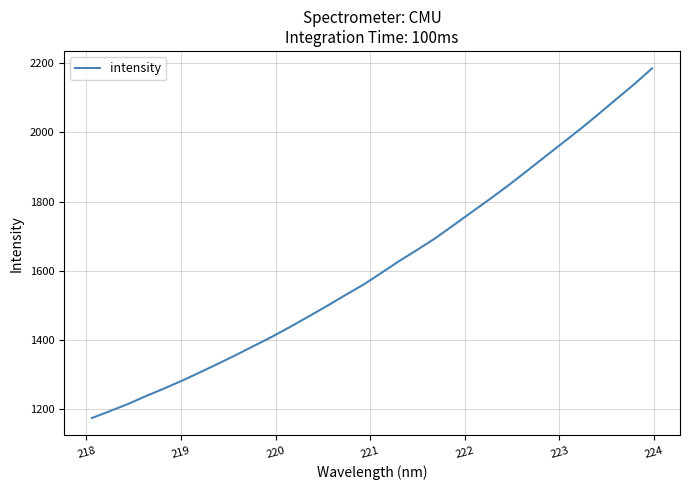

Does the chart display data point markers on the line(s)?

No